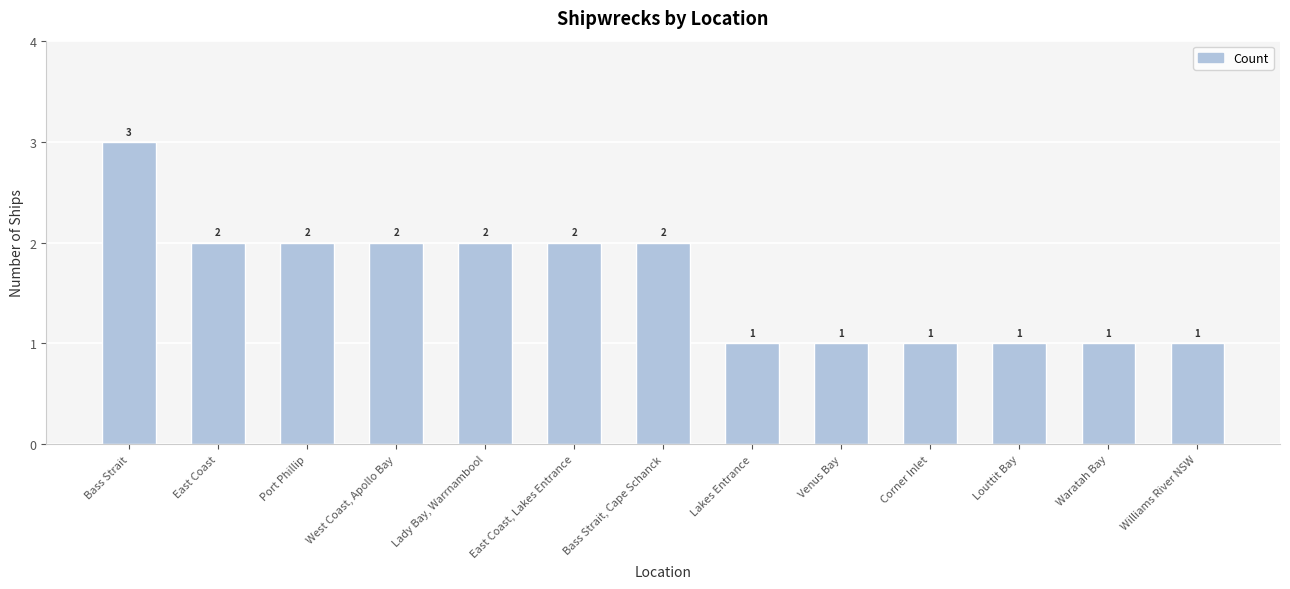

The value at Lady Bay, Warrnambool is 2. True or false?

True